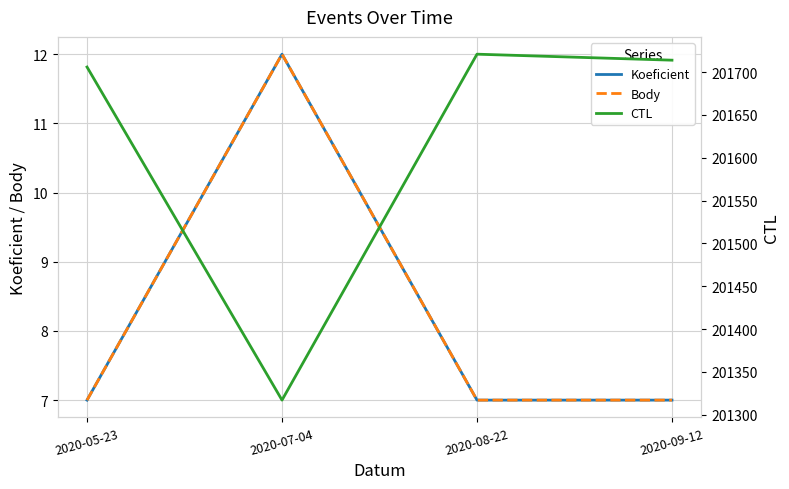

Reading left to right, list all the values displayed in this chart.

Koeficient: 7	12	7	7
Body: 7	12	7	7
CTL: 201706	201317	201721	201714